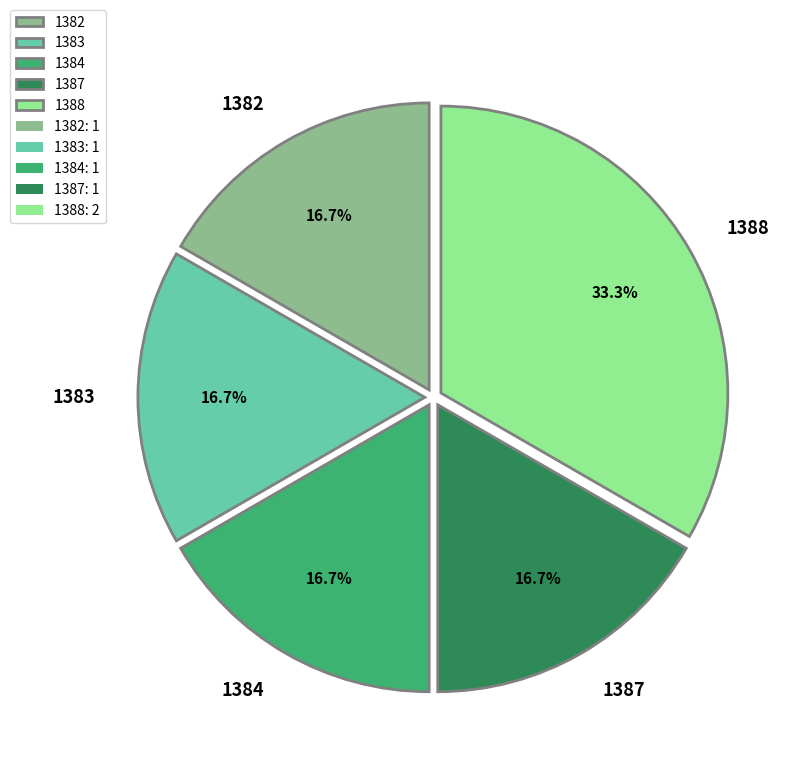

Does 1387 account for over 50% of the chart?

No